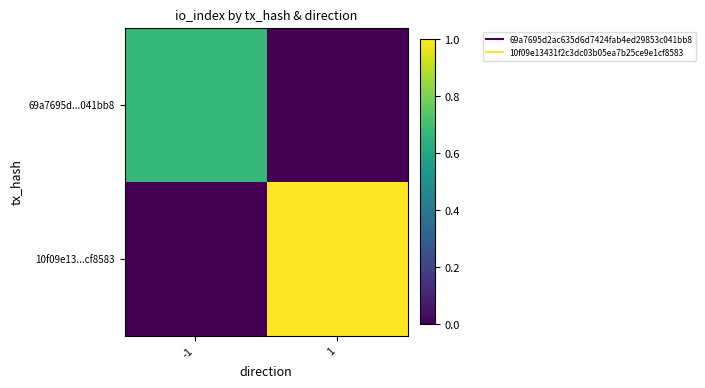

Reading left to right, list all the values displayed in this chart.

69a7695d...041bb8: -1=0.7	1=0.0
10f09e13...cf8583: -1=0.0	1=1.0